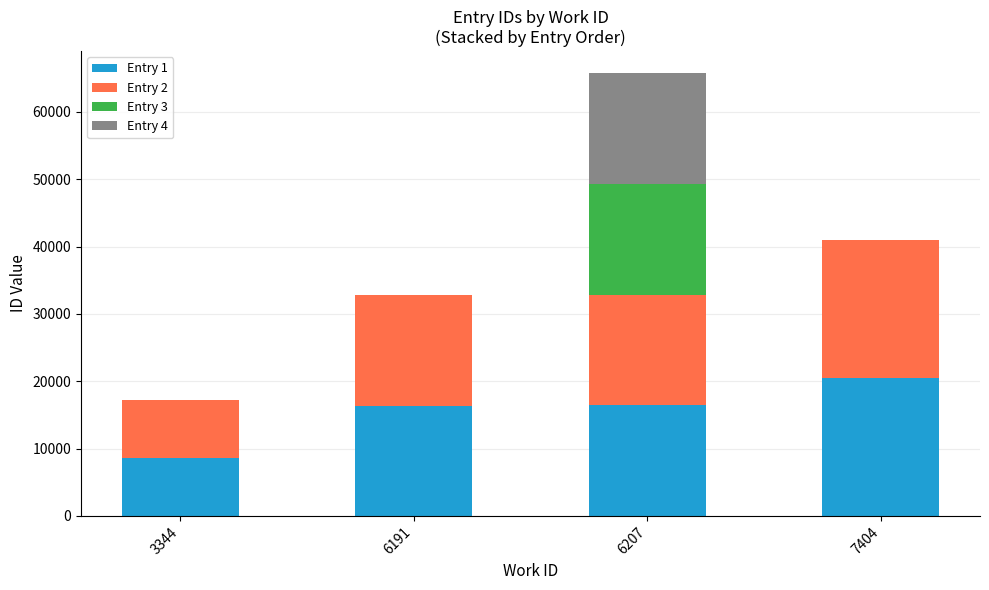

True or false: Entry 1 has a value of 16369 at 6191.

True